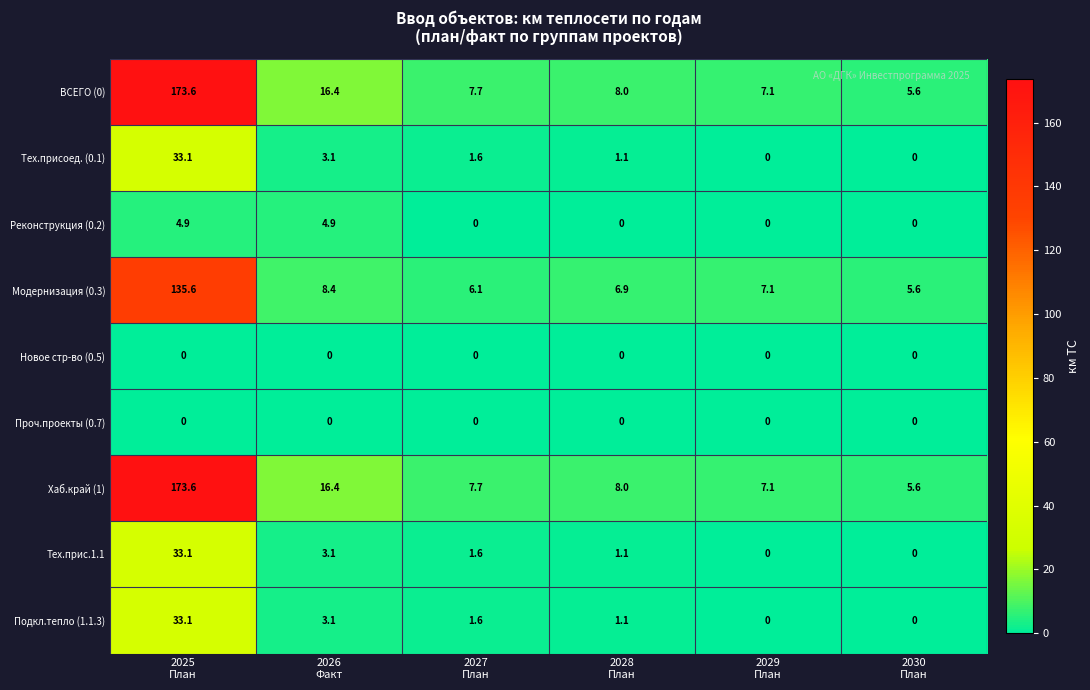

How many data points does each series have?

6